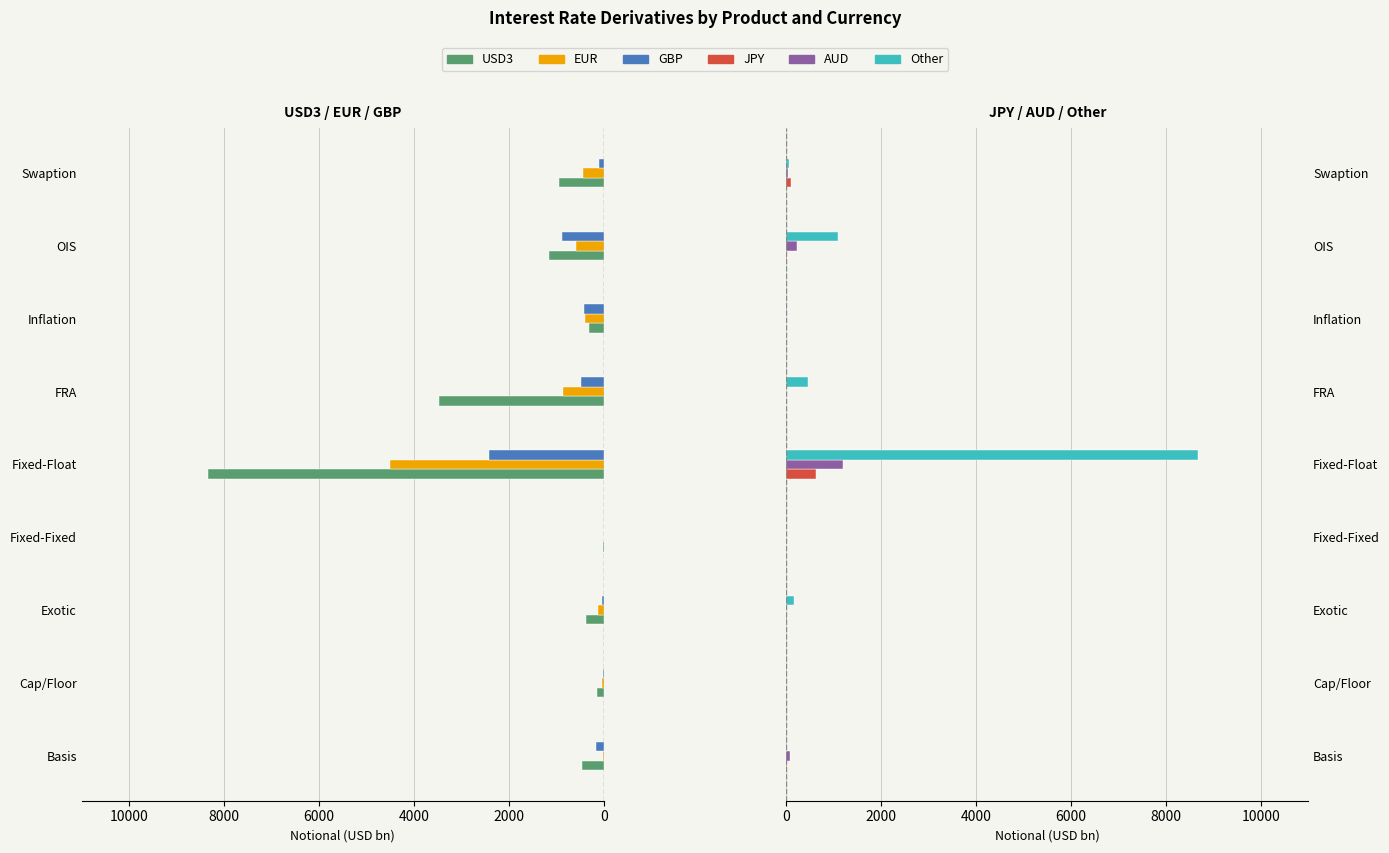

How many bars are there in each group?

6